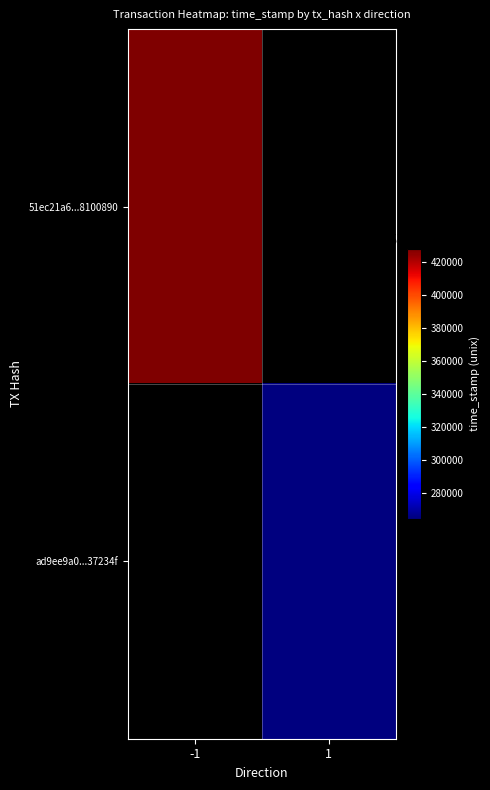

Rank the categories by 51ec21a6...8100890 value from lowest to highest.

-1, 1